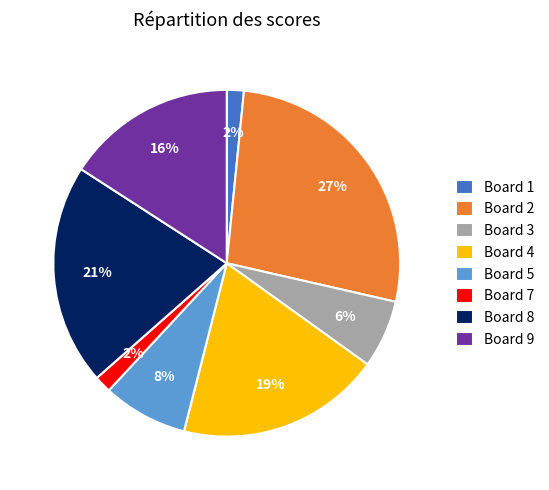

Is it true that Board 4 is 25% of the pie?

False